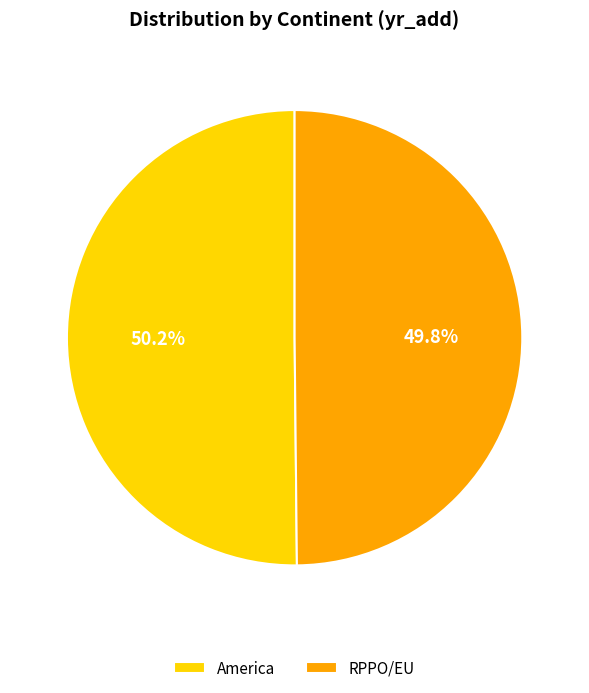

To the nearest percent, what percentage of the pie is America?

50%